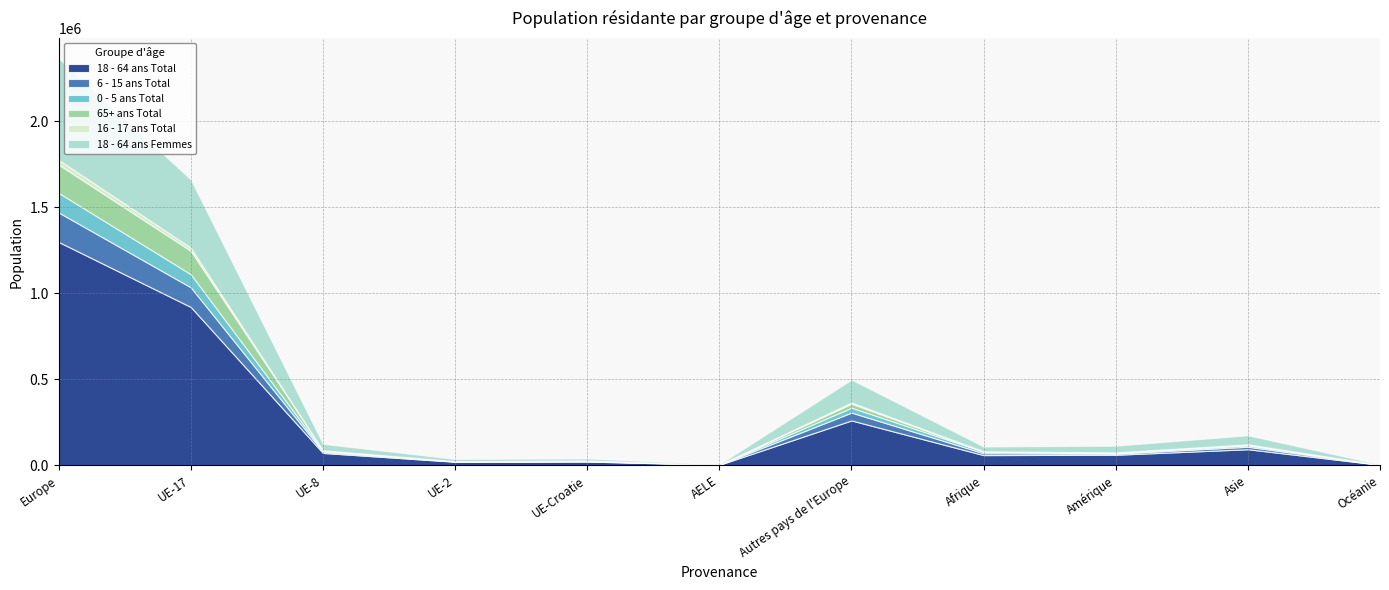

Which category has the lowest value in the 0 - 5 ans Total series?

AELE